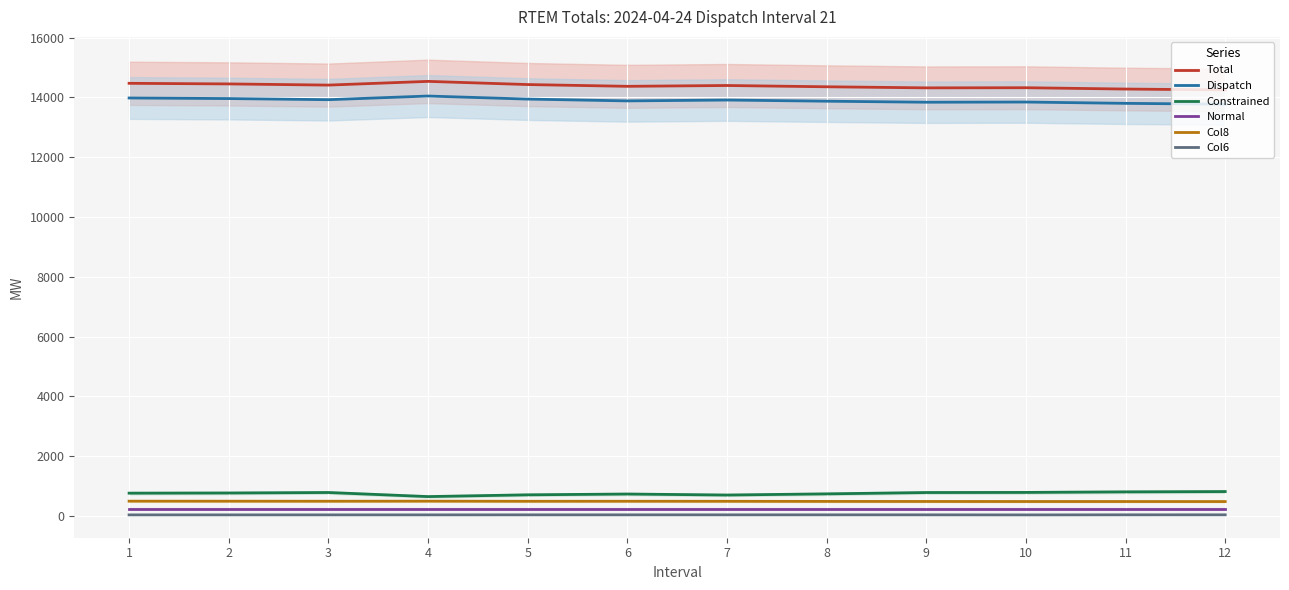

Reading left to right, what are all the values shown in this chart?

Total: 14471.6	14451.4	14412.1	14536.6	14430.5	14371.2	14398.6	14355.8	14319.5	14324.1	14279.9	14250.2
Dispatch: 13980.8	13961.6	13923.7	14045.9	13944.0	13883.4	13912.2	13873.3	13838.9	13845.2	13801.3	13772.9
Constrained: 758.6	764.3	780.2	643.9	702.7	729.6	695.9	734.9	779.4	783.3	801.6	811.8
Normal: 236.0	236.0	236.0	236.0	236.0	236.0	236.0	236.0	236.0	236.0	236.0	236.0
Col8: 490.8	489.8	488.4	490.7	486.5	487.8	486.4	482.5	480.6	479.0	478.6	477.3
Col6: 31.7	31.7	31.7	31.7	32.6	32.6	32.7	32.7	32.6	30.6	33.4	34.0